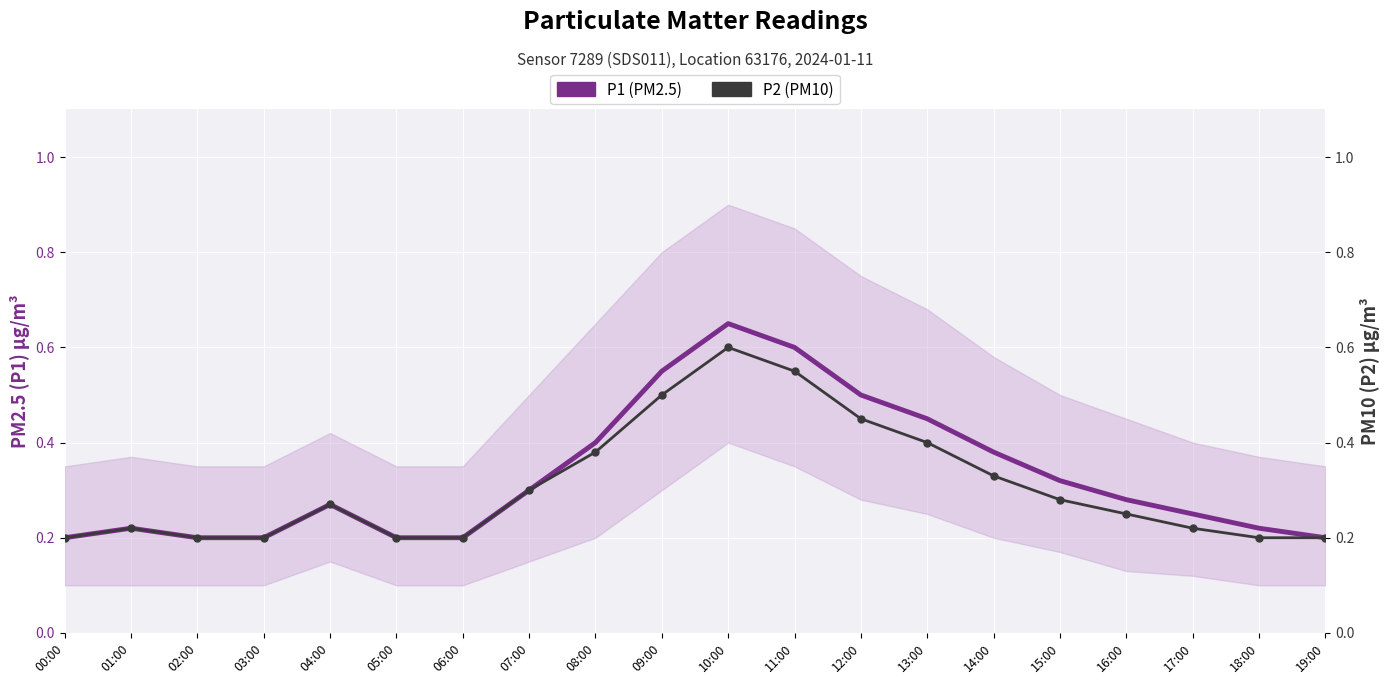

What is the maximum value for P1 (PM2.5)?

0.7